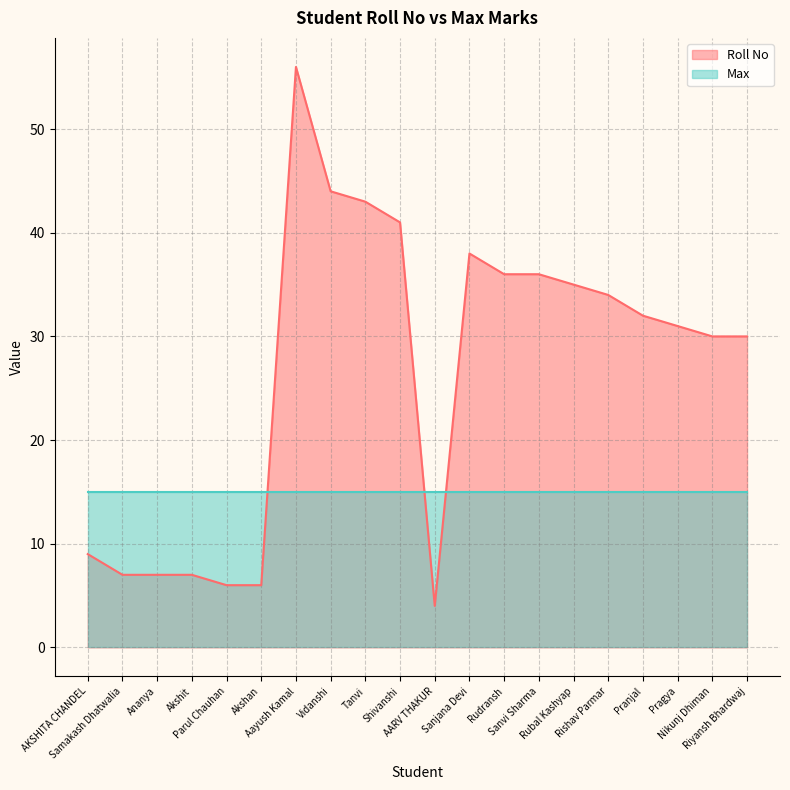

What is the label of the 12th point from the right?

Tanvi